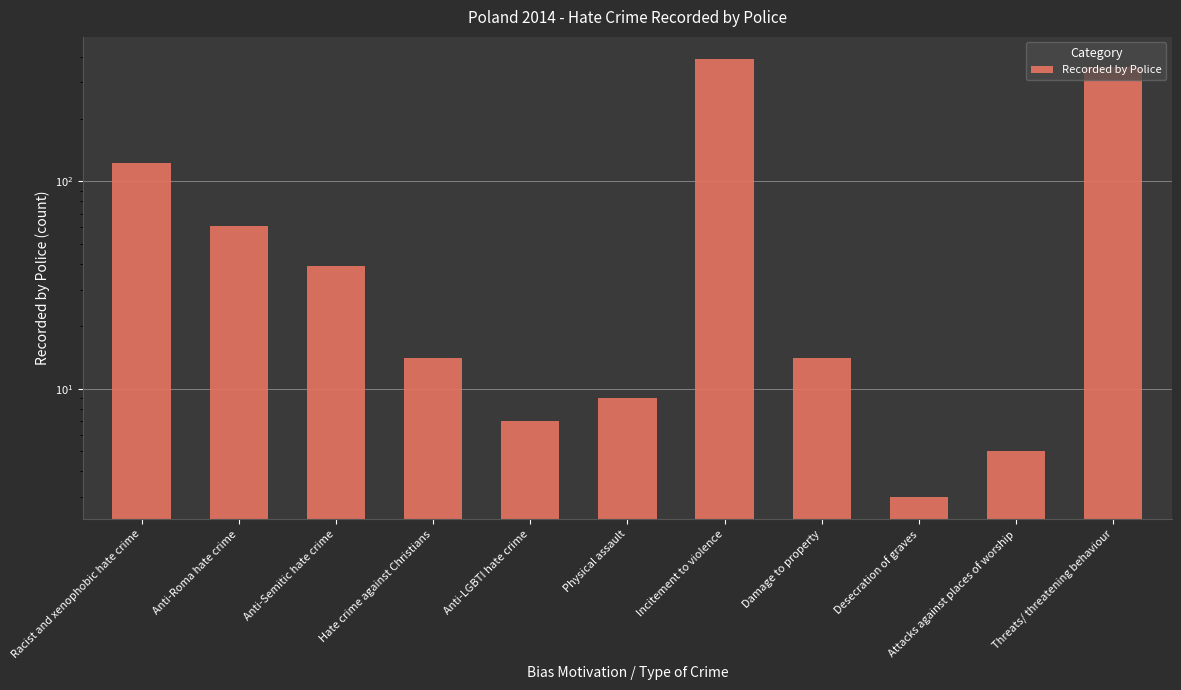

What is the approximate value at Anti-LGBTI hate crime?

7